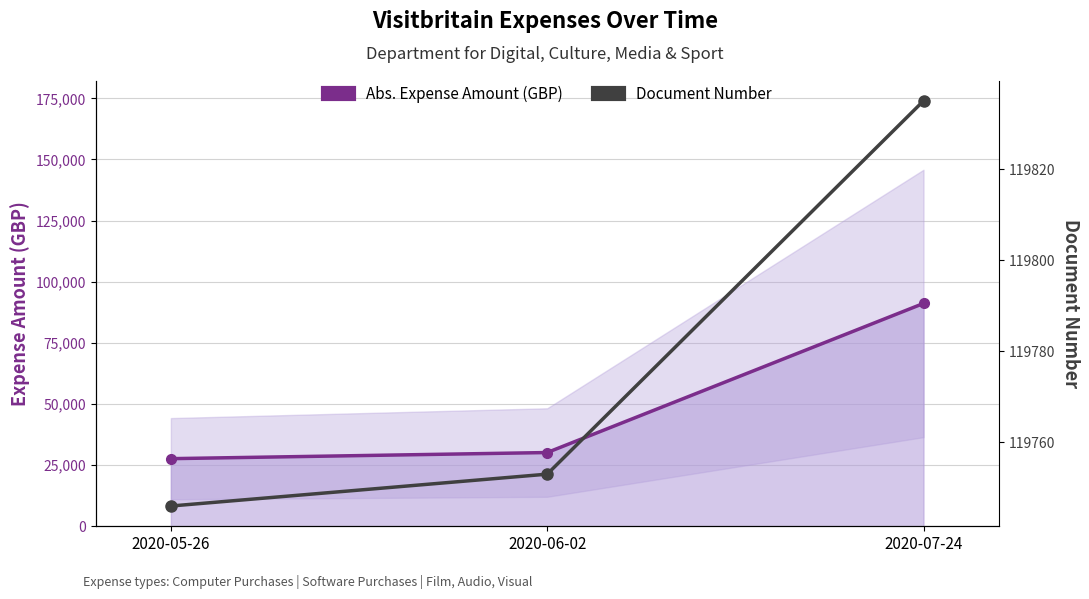

Where is Document Number nearest to the value 119790?

2020-06-02